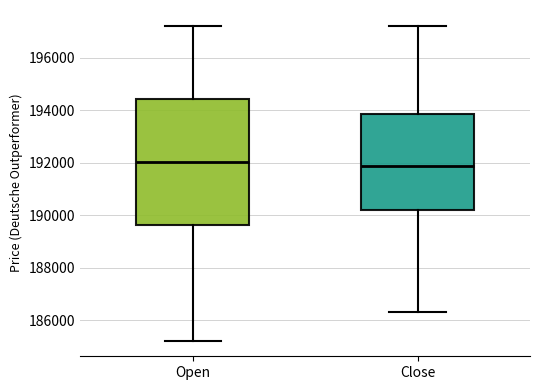

Reading left to right, read every box against the y-axis: the position of its median line, the range the box covers, and the ends of its whiskers. The values are not printed on the chart, so give them approximately, as read against the axis.

Open: median 192000, box 189600 to 194400, whiskers 185200 to 197200
Close: median 191800, box 190200 to 193800, whiskers 186400 to 197200